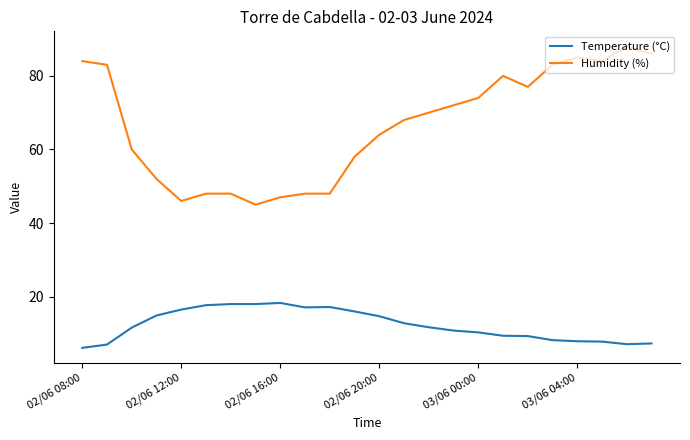

What is the maximum value shown in the chart?

88.0